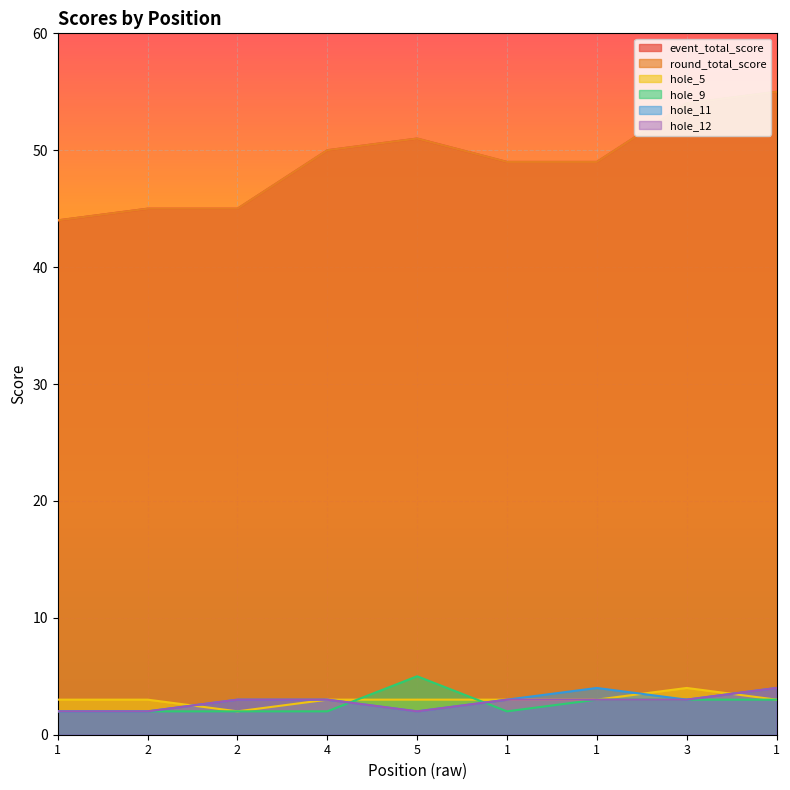

What is the minimum value for hole_9?

2